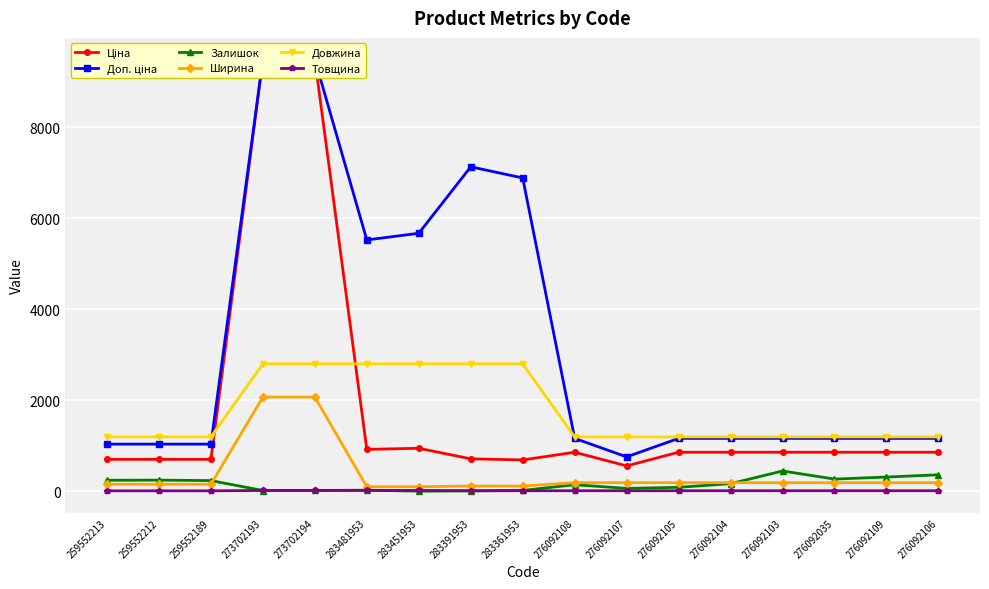

Which category has the lowest value across all series?

283451953